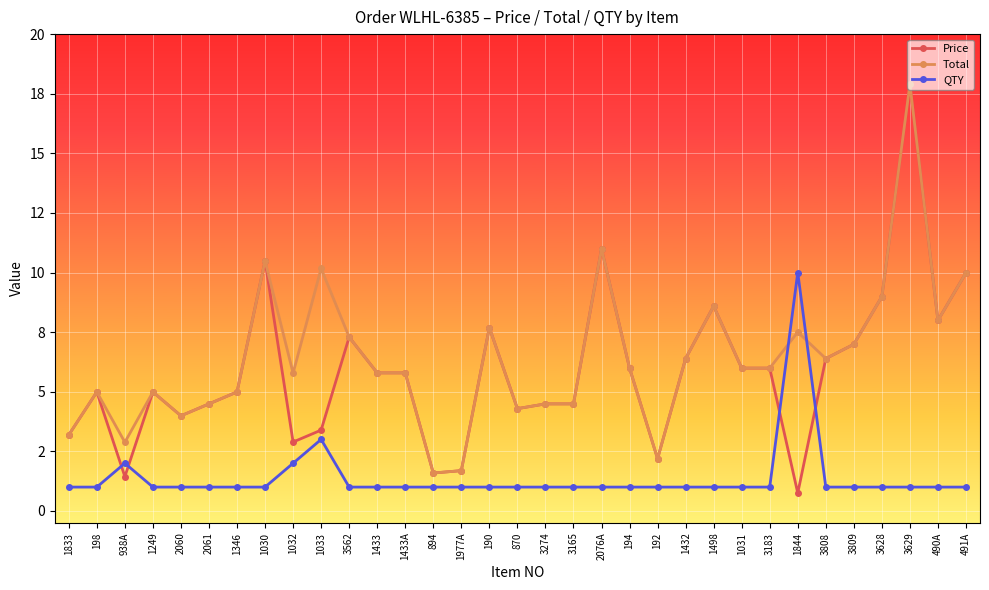

What is the difference between the highest and lowest values at 1432?

5.4